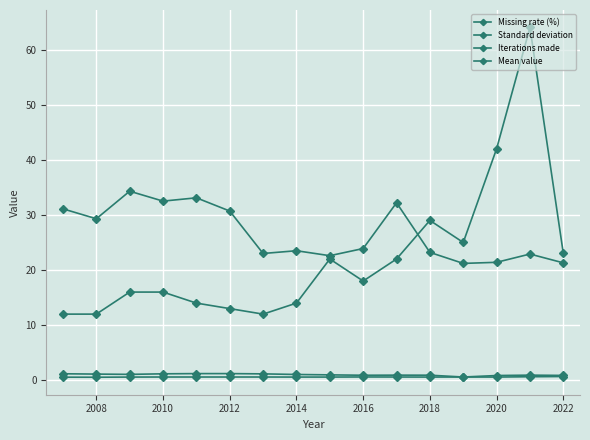

True or false: Standard deviation and Mean value cross at least once.

False